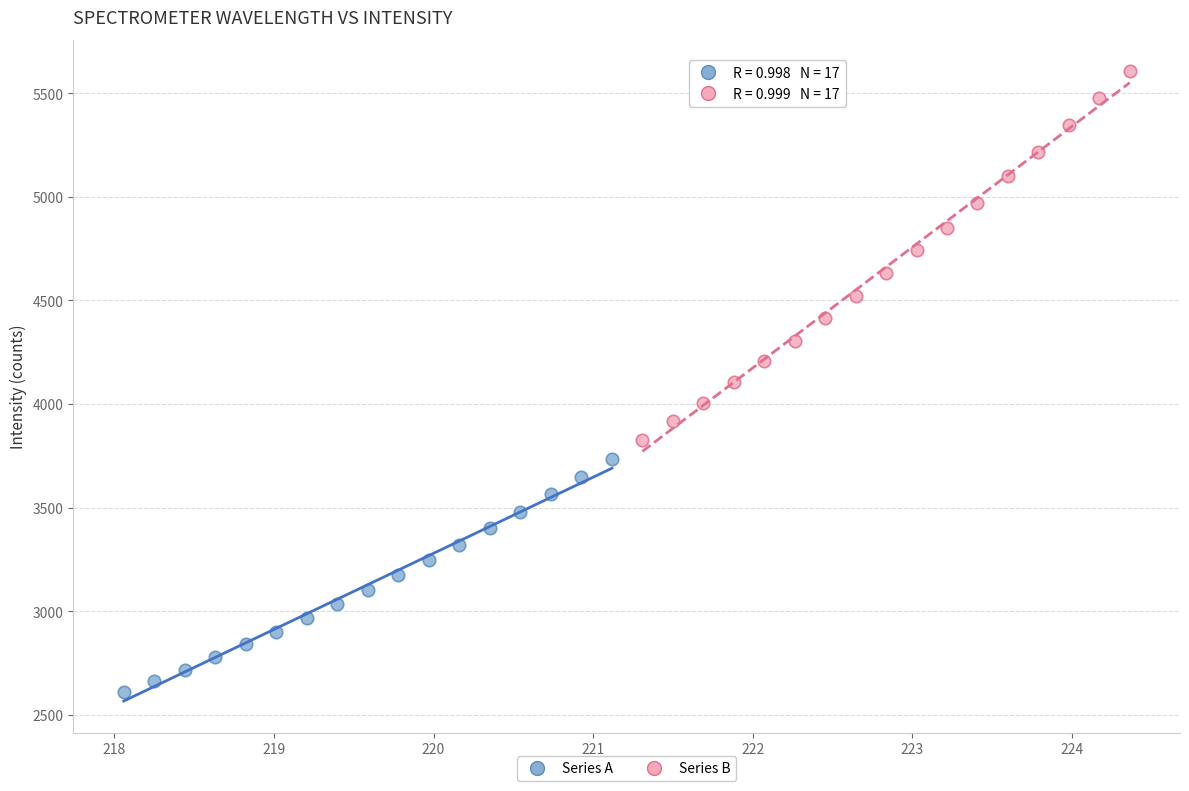

Which series contains the highest Y value?

Series B